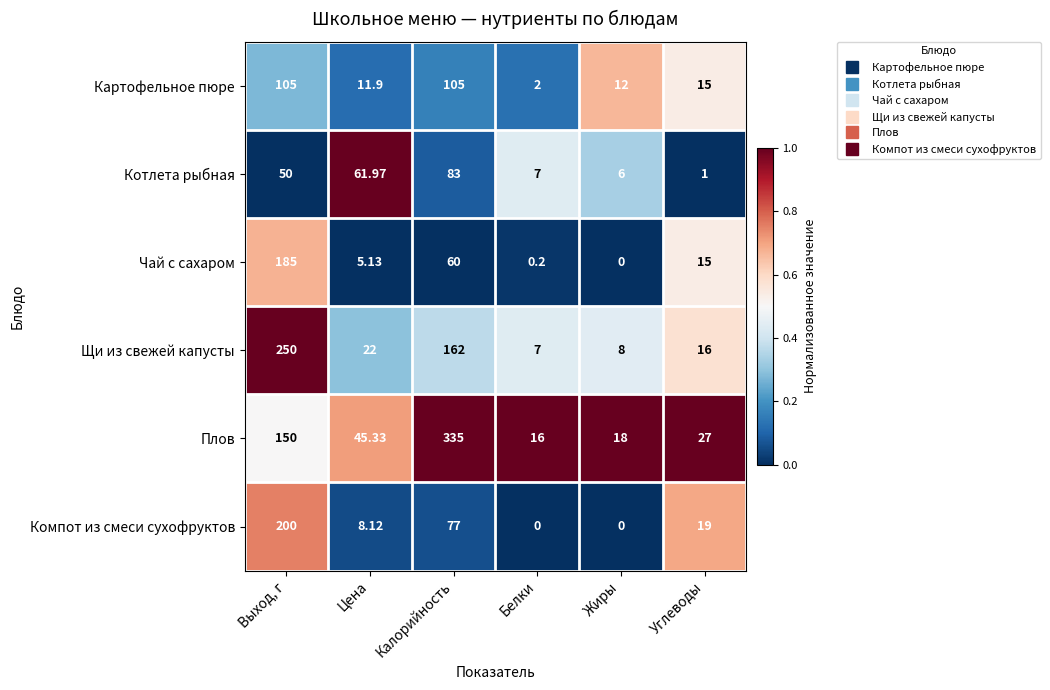

Which series changed the most between Белки and Углеводы?

Компот из смеси сухофруктов